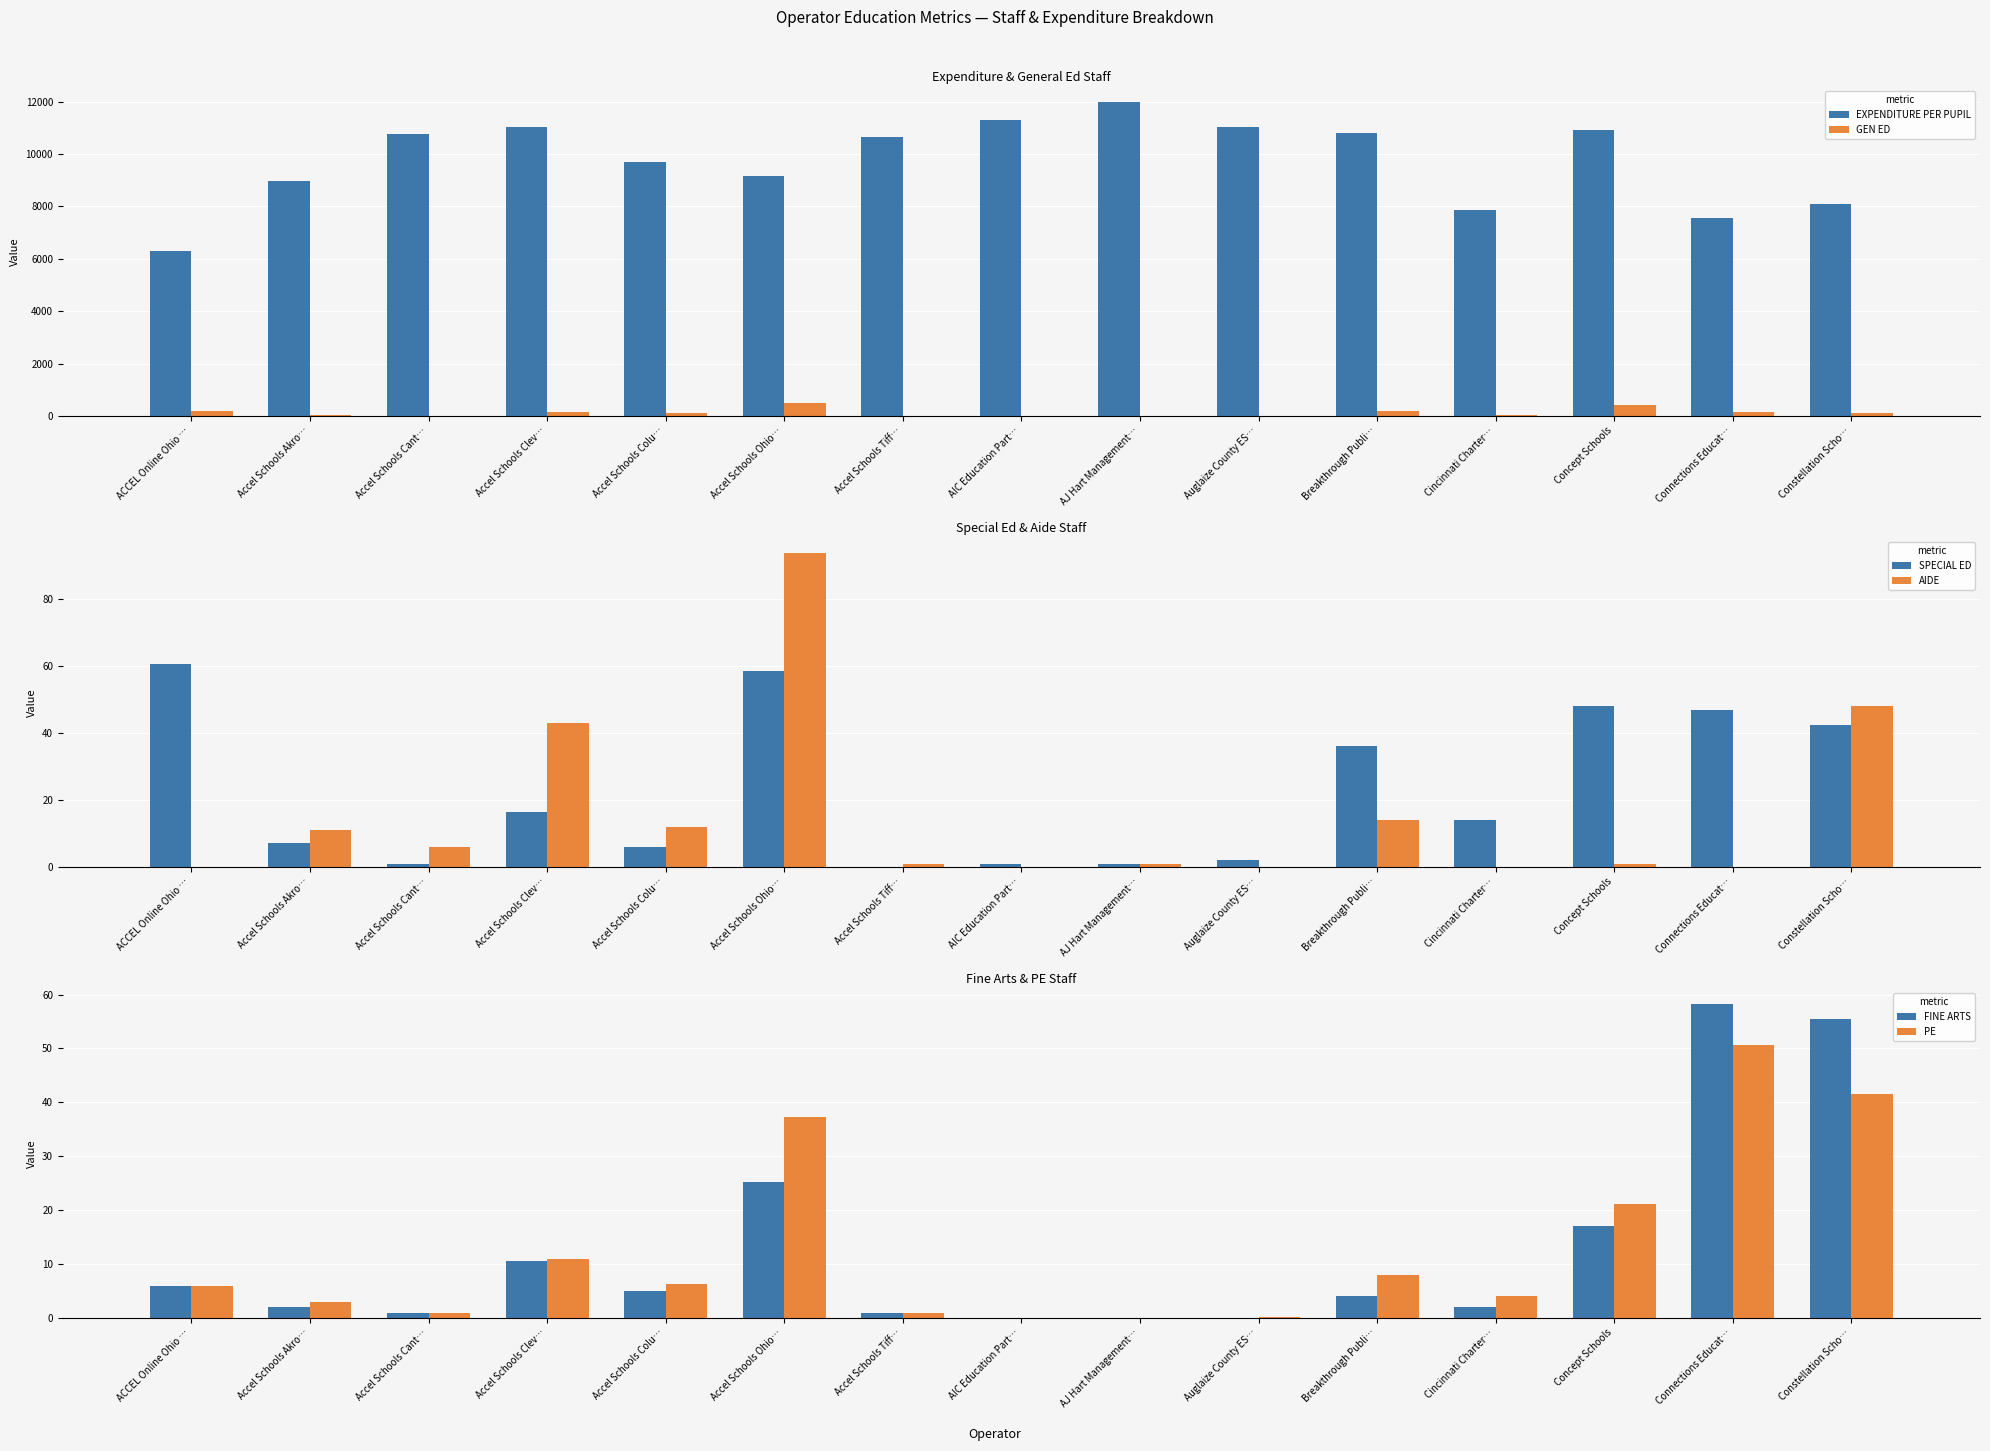

Rank the categories by PE value from highest to lowest.

Connections Educat…, Constellation Scho…, Accel Schools Ohio…, Concept Schools, Accel Schools Clev…, Breakthrough Publi…, Accel Schools Colu…, ACCEL Online Ohio …, Cincinnati Charter…, Accel Schools Akro…, Accel Schools Cant…, Accel Schools Tiff…, Auglaize County ES…, AIC Education Part…, AJ Hart Management…